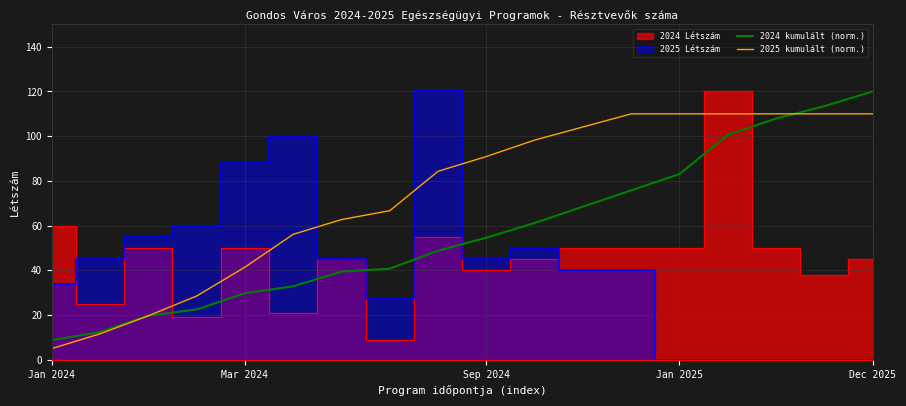

The value of 2024 kumulált (norm.) at Sep 2024 is 54.6. True or false?

True